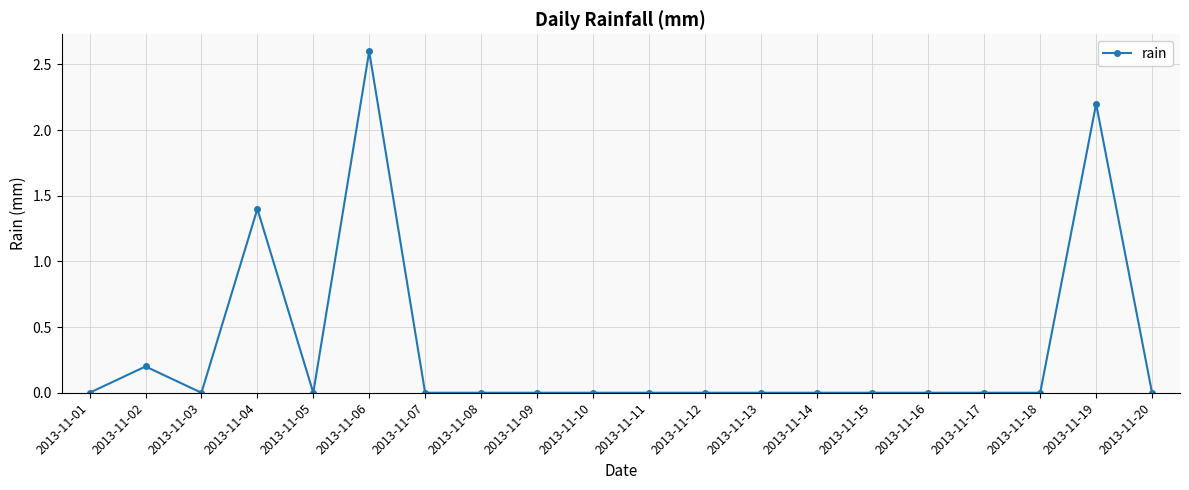

Where is the first local maximum?

2013-11-02